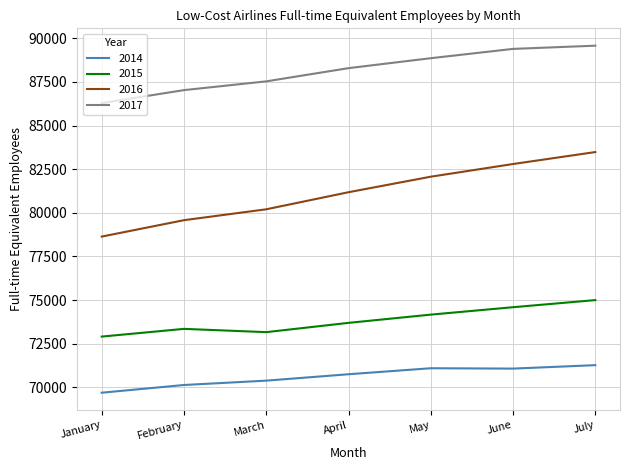

Which series has the widest spread of values?

2016